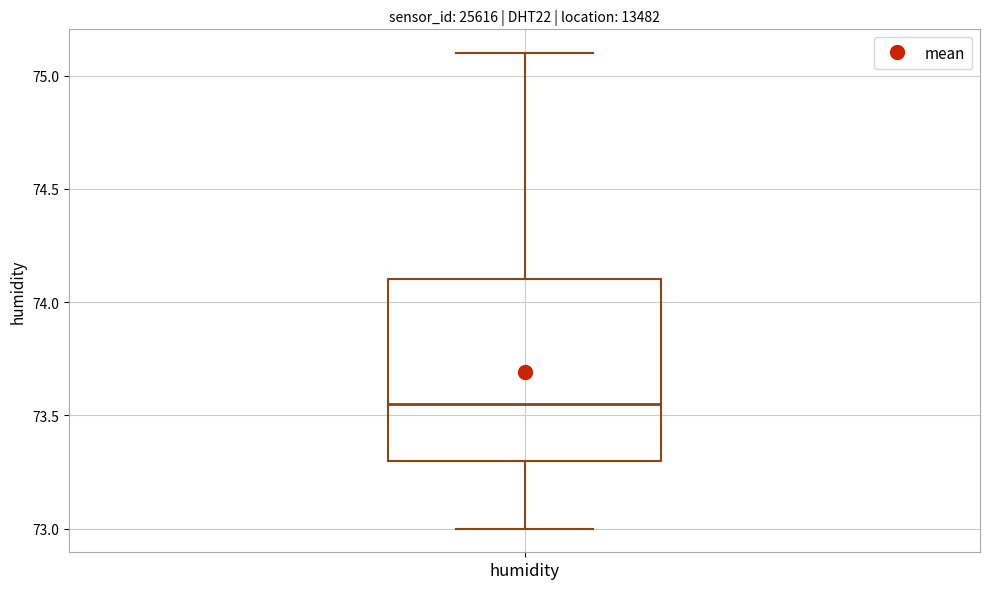

Read this box plot against the y-axis: the position of the median line, the range covered by the box, and the ends of both whiskers. The values are not printed on the chart, so give them approximately, as read against the axis.

median 73.55, box 73.30 to 74.10, whiskers 73.00 to 75.10